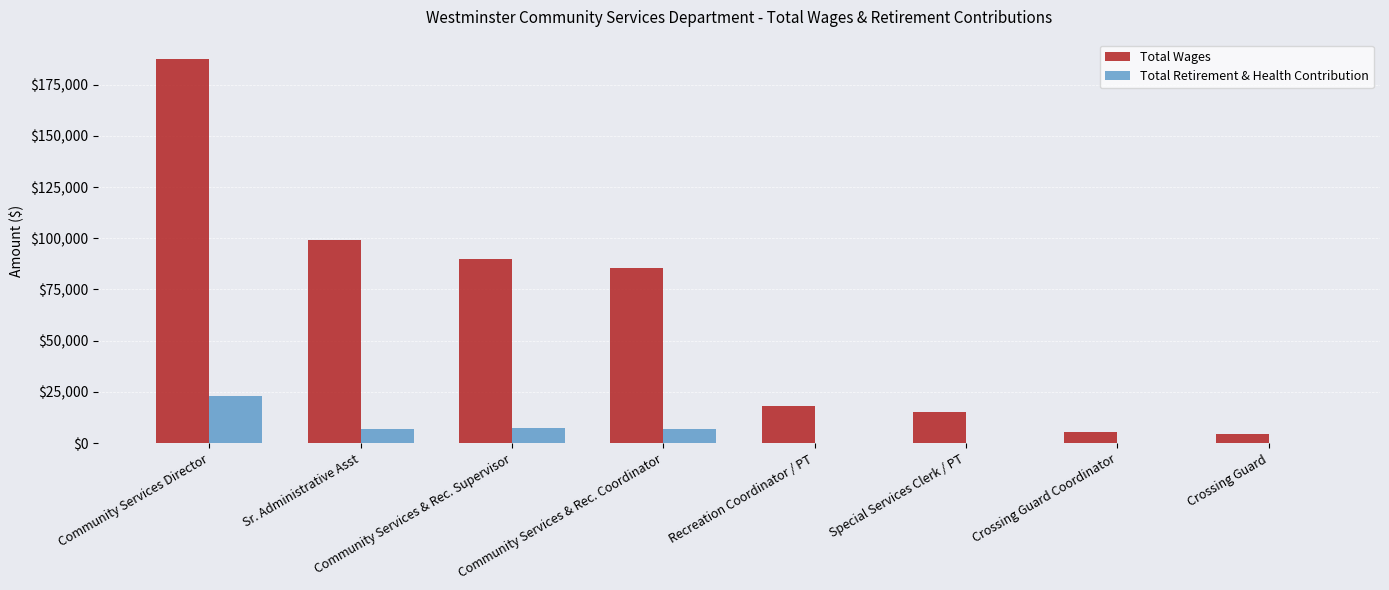

The Total Wages series shows 29482 at Recreation Coordinator / PT. True or false?

False